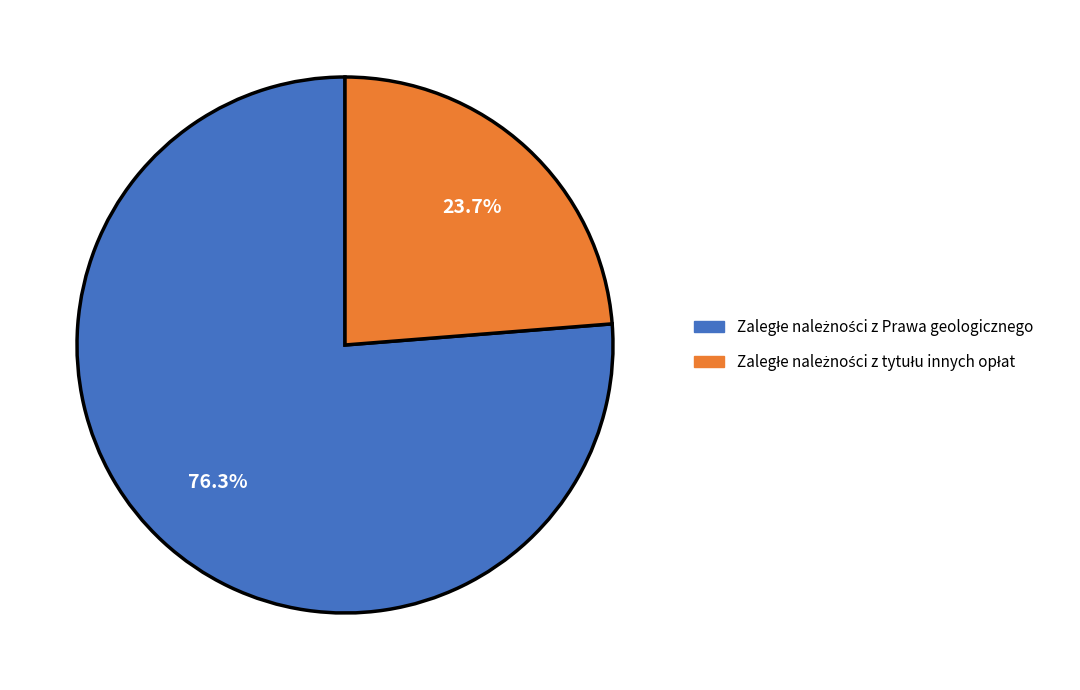

Is there a majority slice in this chart?

Yes